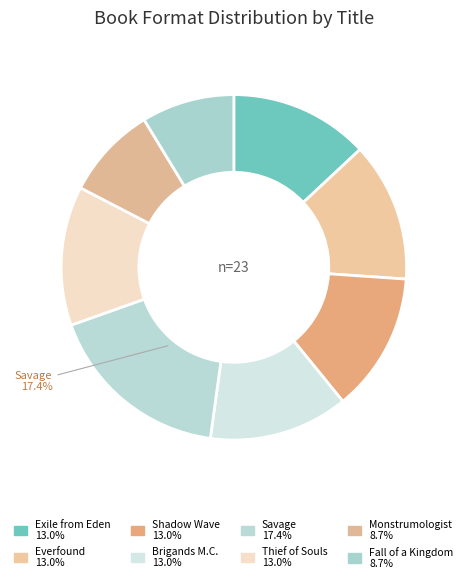

How many segments does this pie chart have?

8